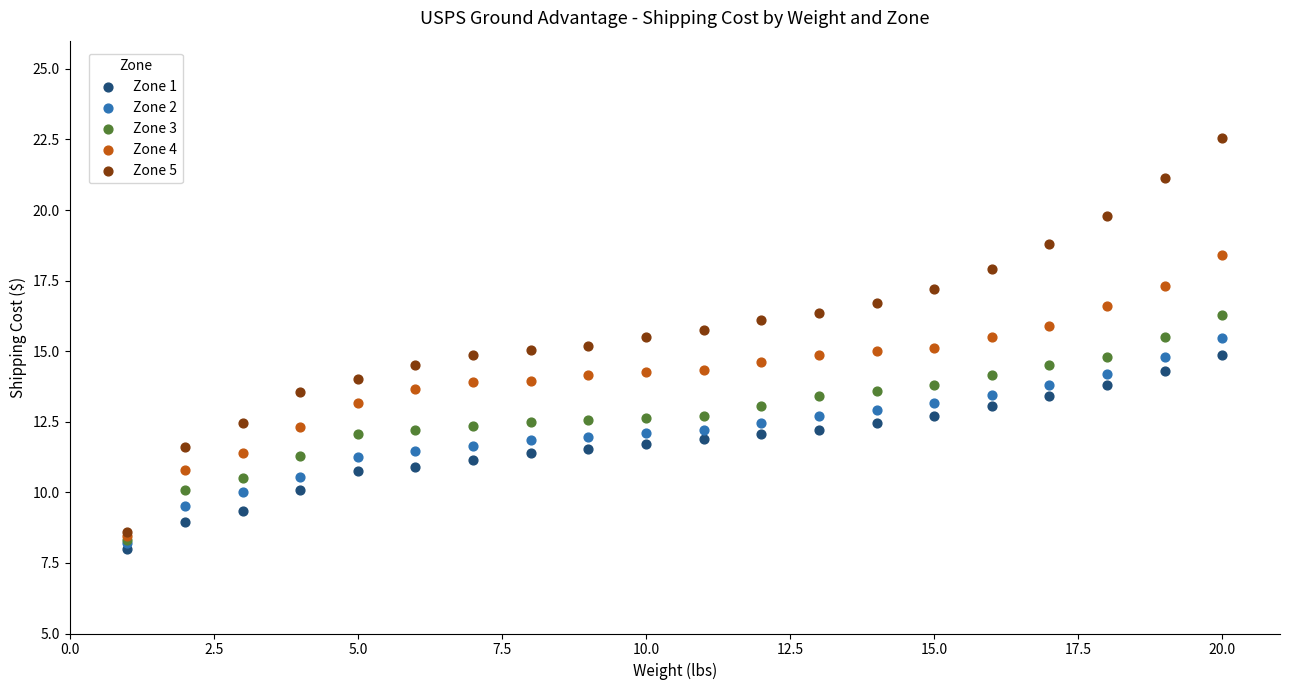

What are all the series names shown in the legend?

Zone 1, Zone 2, Zone 3, Zone 4, Zone 5